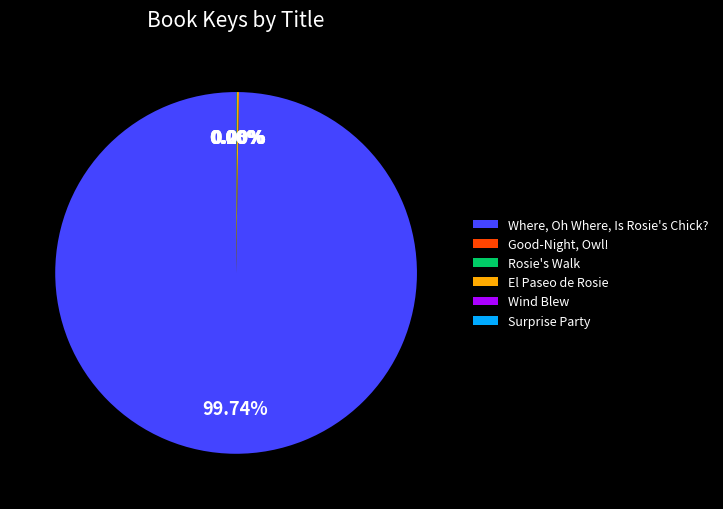

Which slice is the largest?

Where, Oh Where, Is Rosie's Chick?